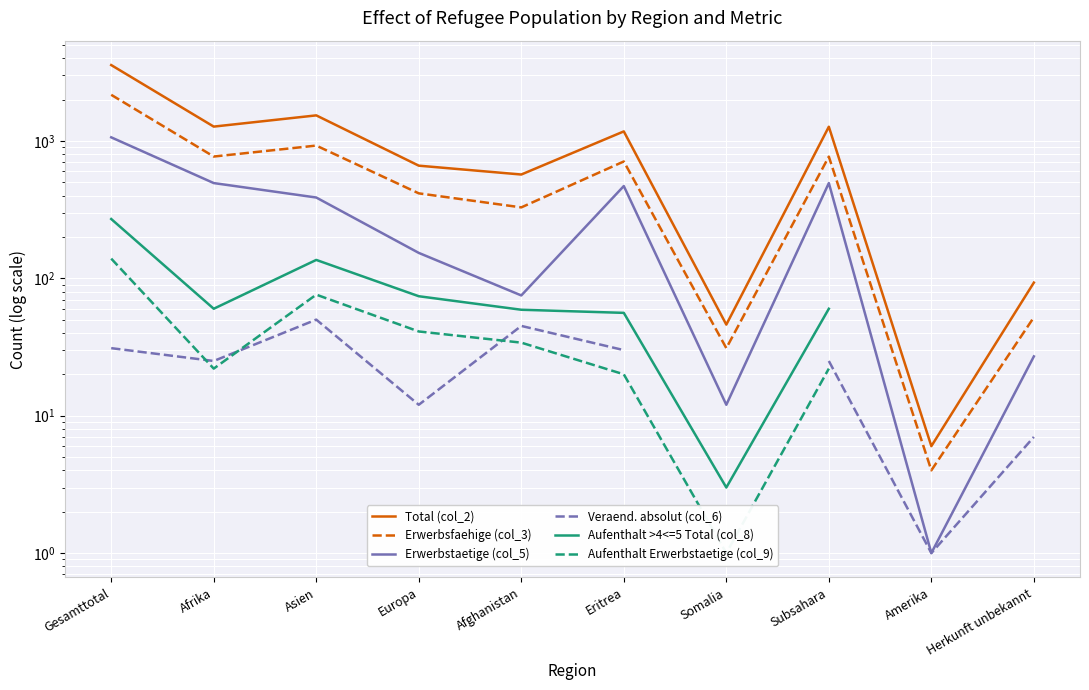

What are all the series names shown in the legend?

Total (col_2), Erwerbsfaehige (col_3), Erwerbstaetige (col_5), Veraend. absolut (col_6), Aufenthalt >4<=5 Total (col_8), Aufenthalt Erwerbstaetige (col_9)